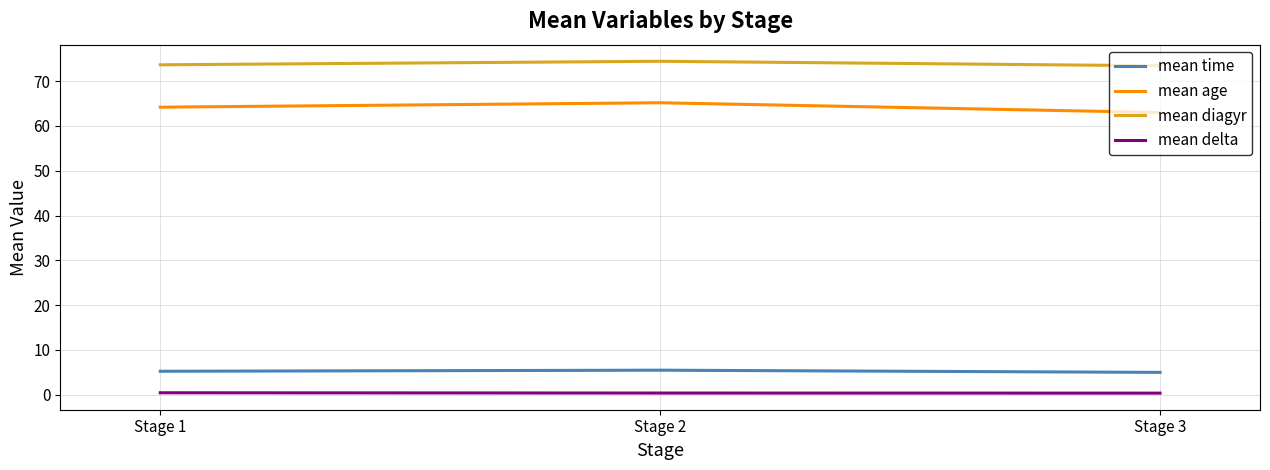

List the series in order of their peak value, highest first.

mean diagyr, mean age, mean time, mean delta